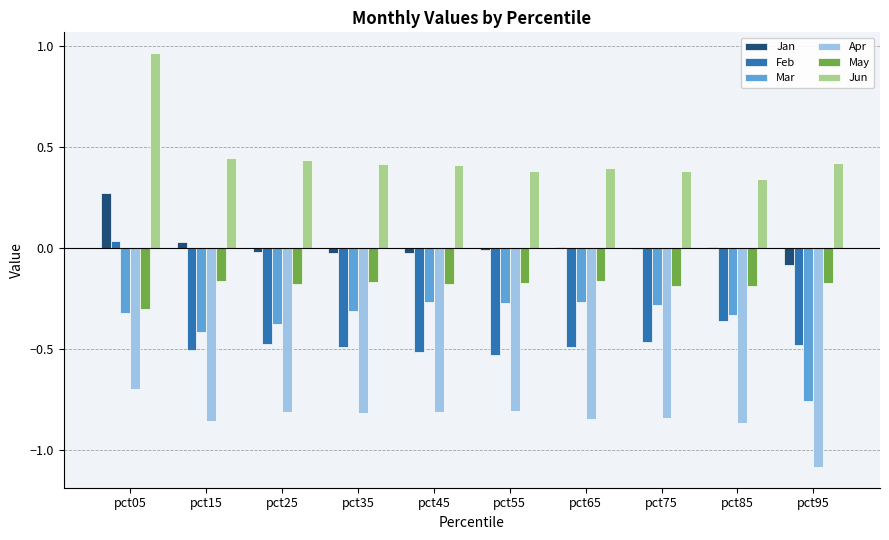

Which series has the largest total across all categories?

Jun